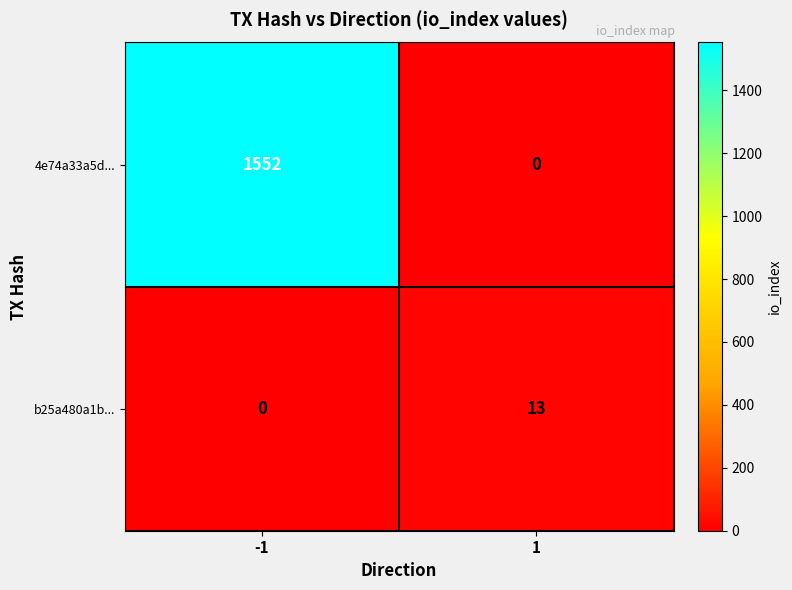

Is it true that b25a480a1b... equals -5 at -1?

False